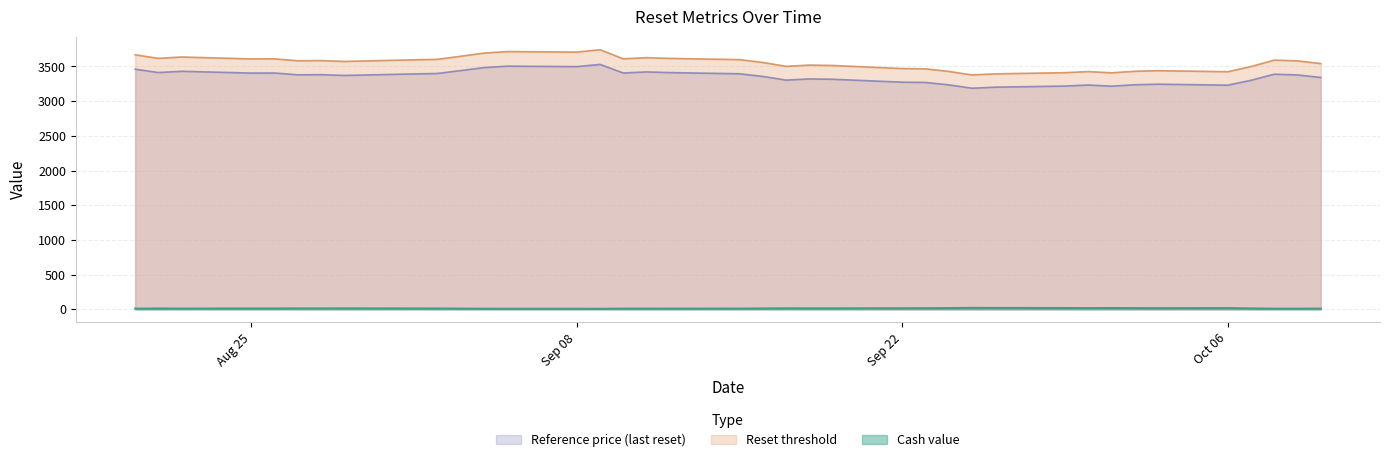

Is the value of Reference price at 2025-09-05 greater than the value of Cash value at 2025-08-21?

Yes